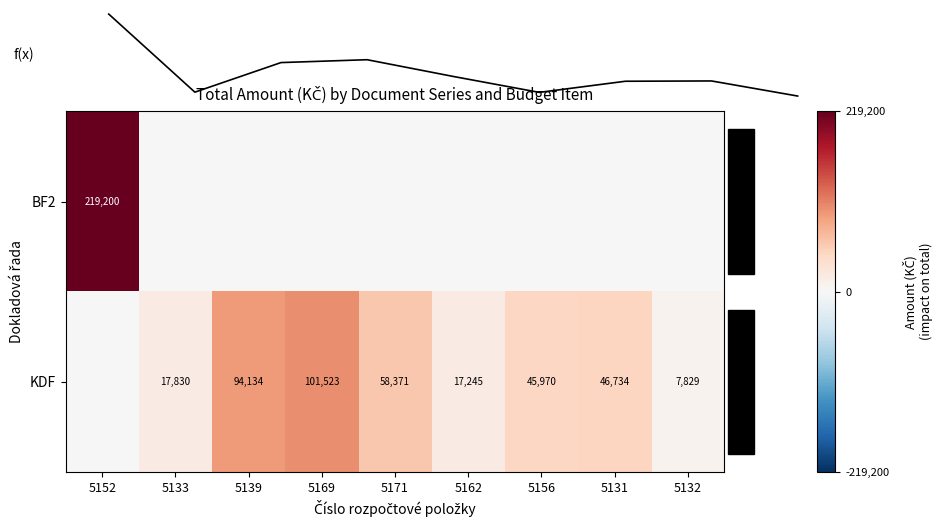

What is the difference between the KDF values at 5156 and 5131?

764